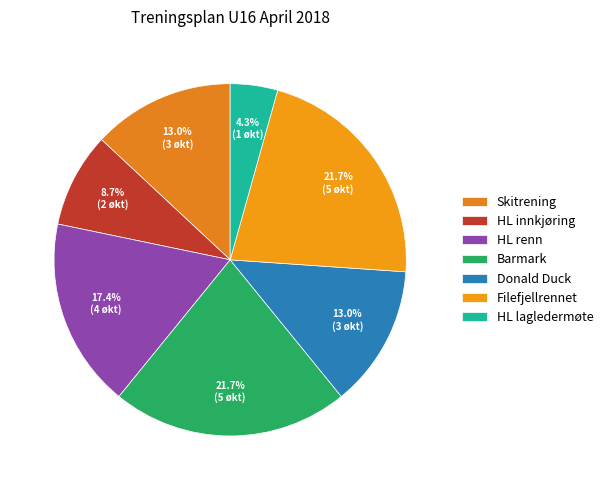

Between HL lagledermøte and HL innkjøring, which is larger?

HL innkjøring